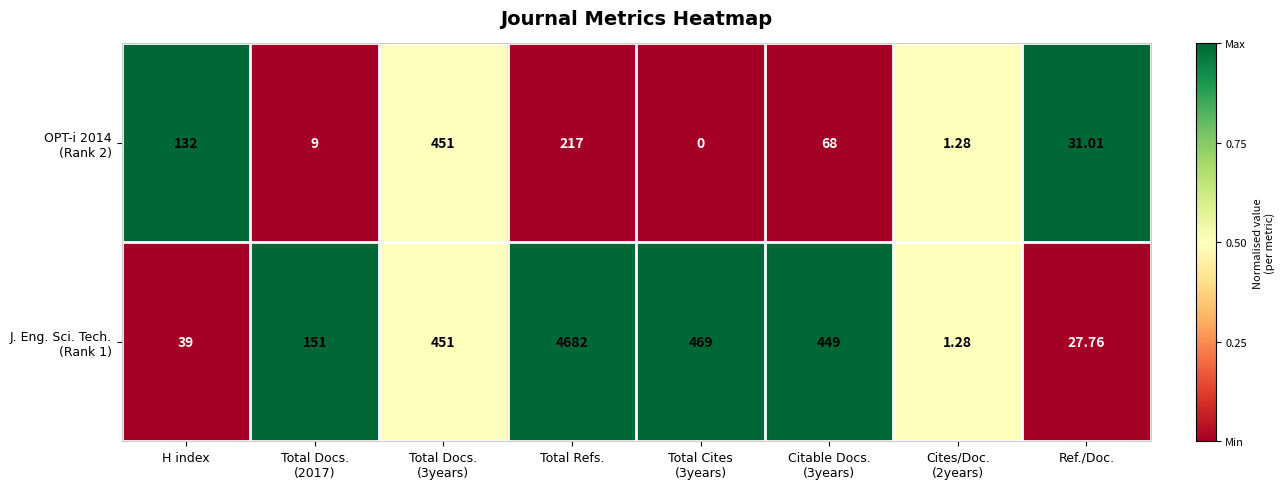

At which category is the sum across all series the highest?

Total Refs.